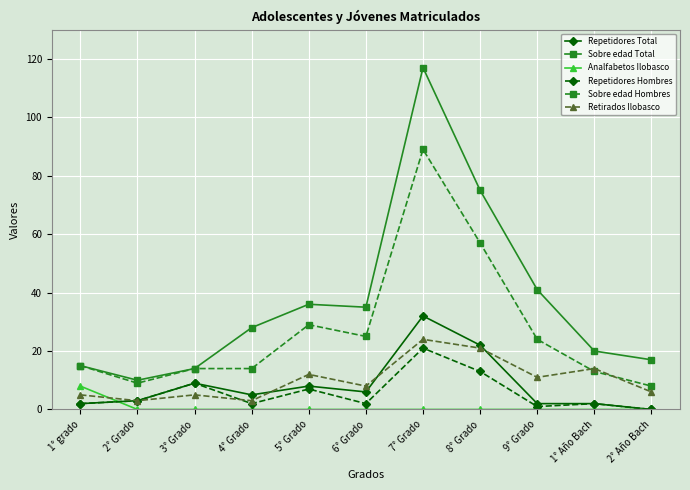

Where is Repetidores Hombres nearest to the value 10?

3° Grado